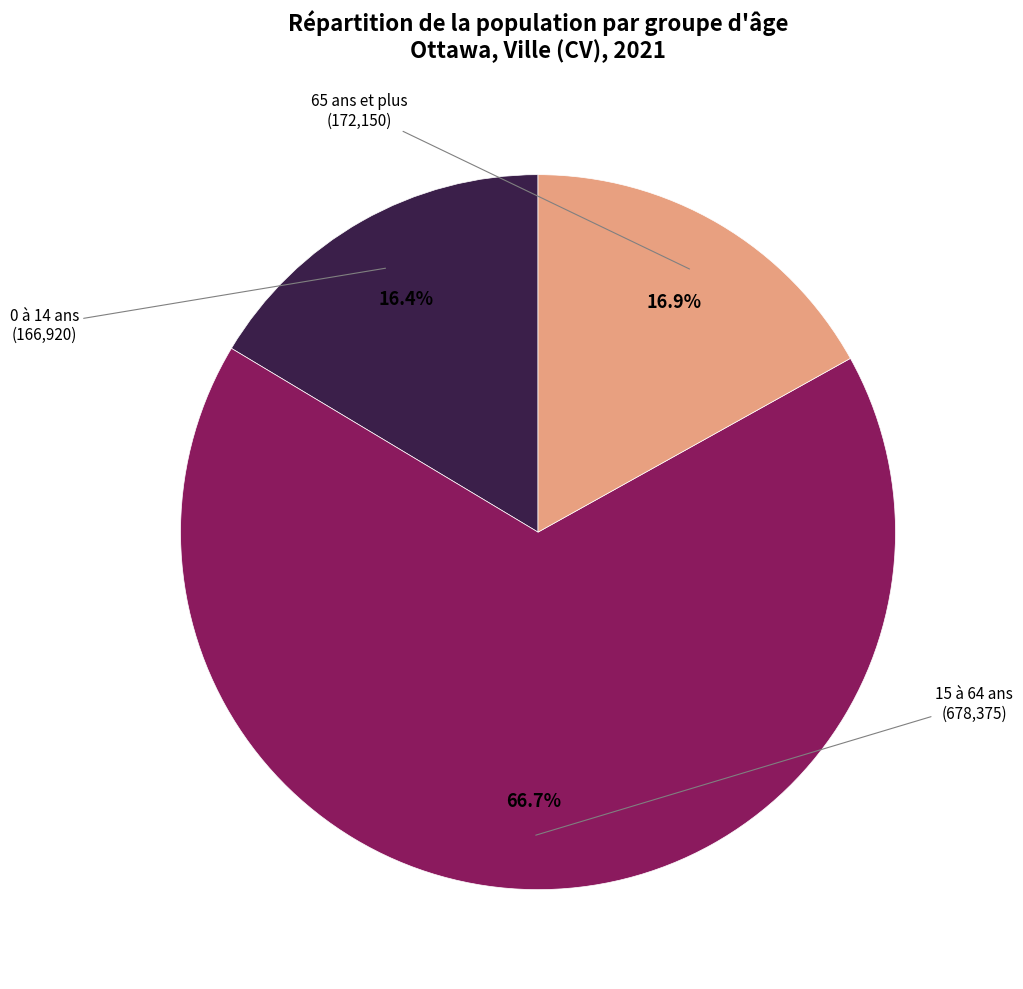

The 15 à 64 ans slice represents 77% of the pie. True or false?

False